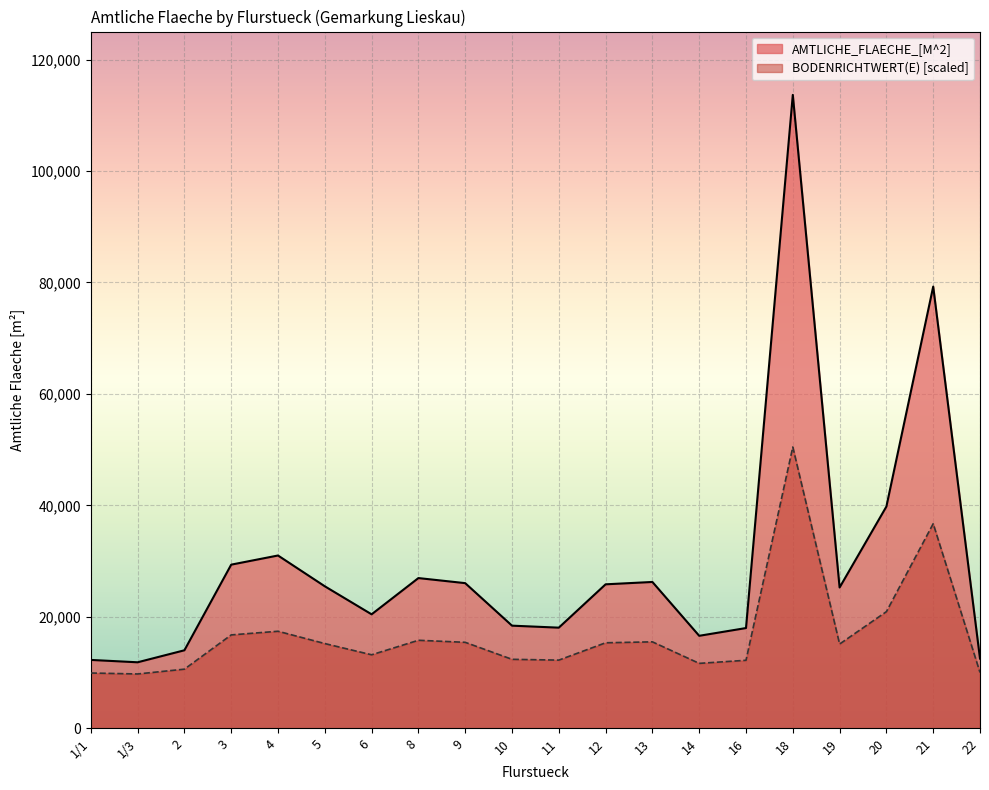

What is the ratio of the value at 6 to the value at 21?

0.3